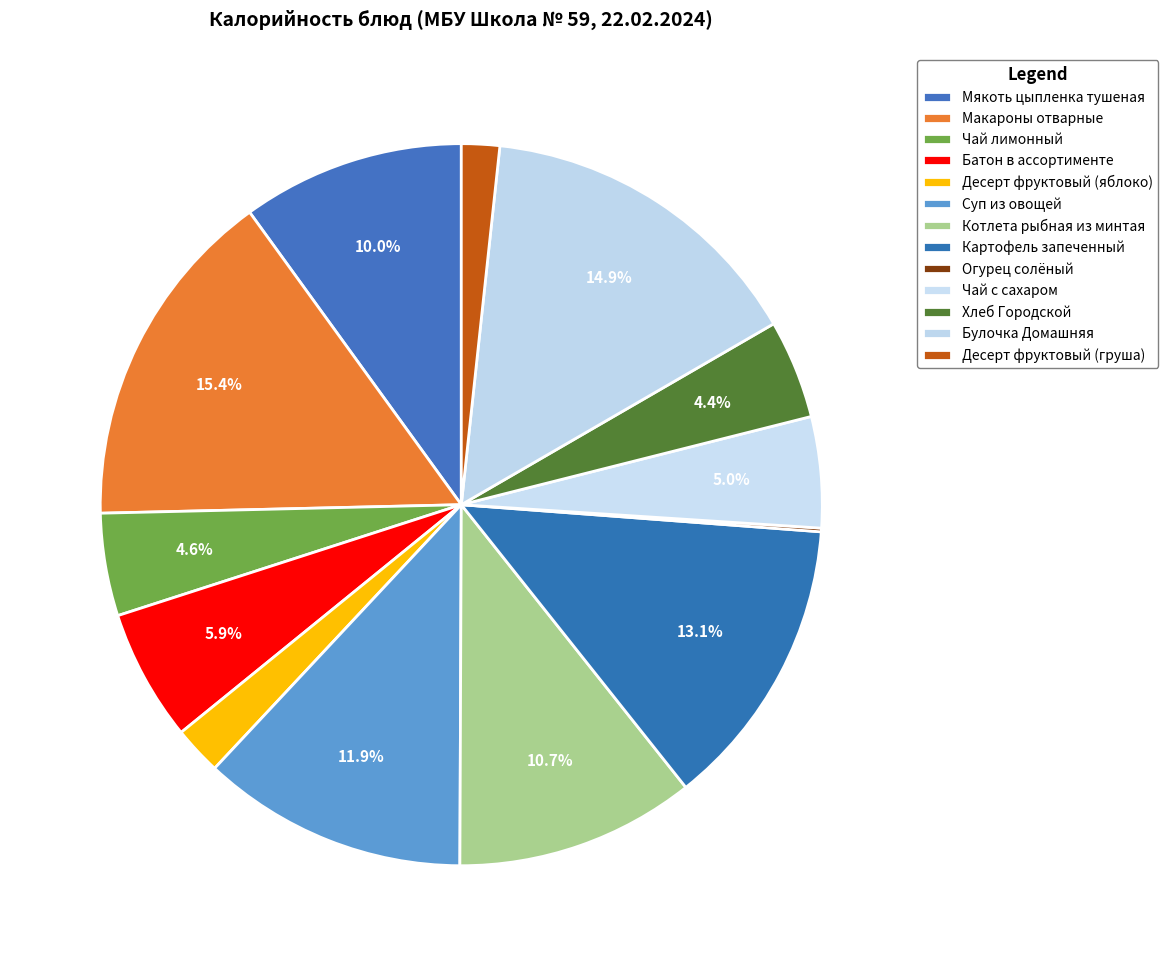

To the nearest percent, what is the difference between the largest and smallest slice percentages?

15%